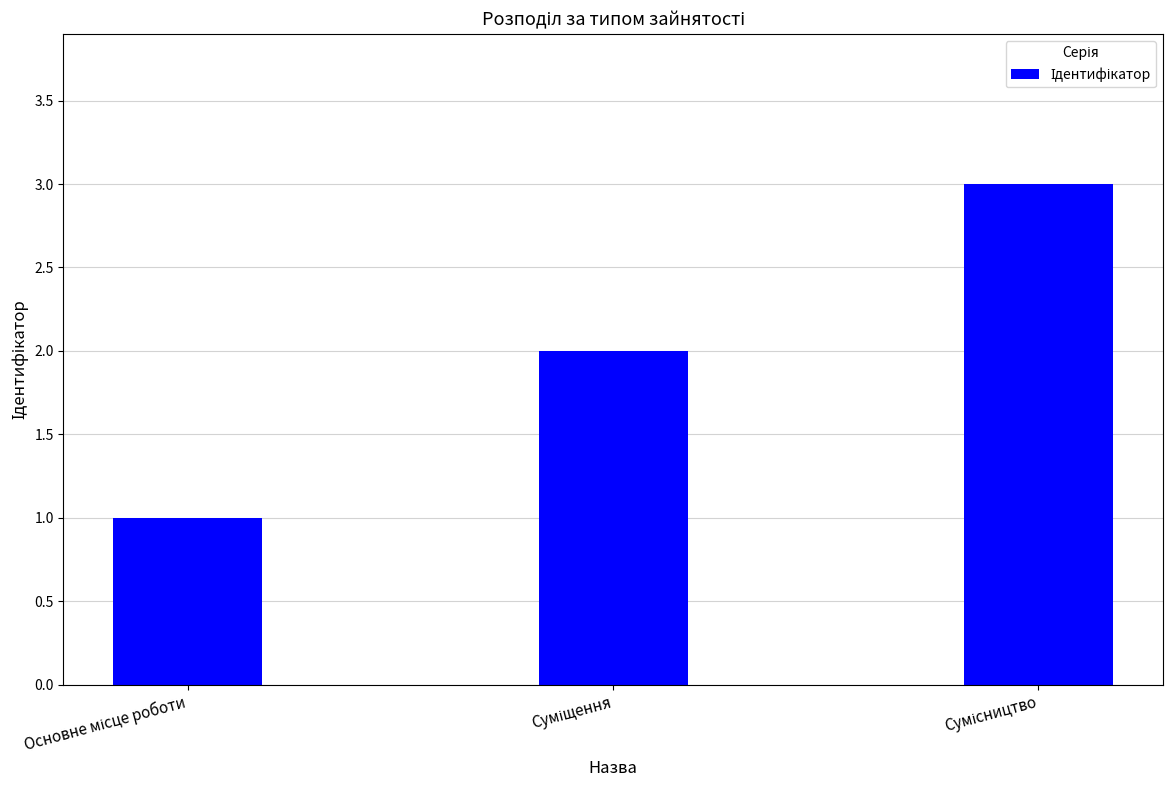

What is the sum of all values?

6